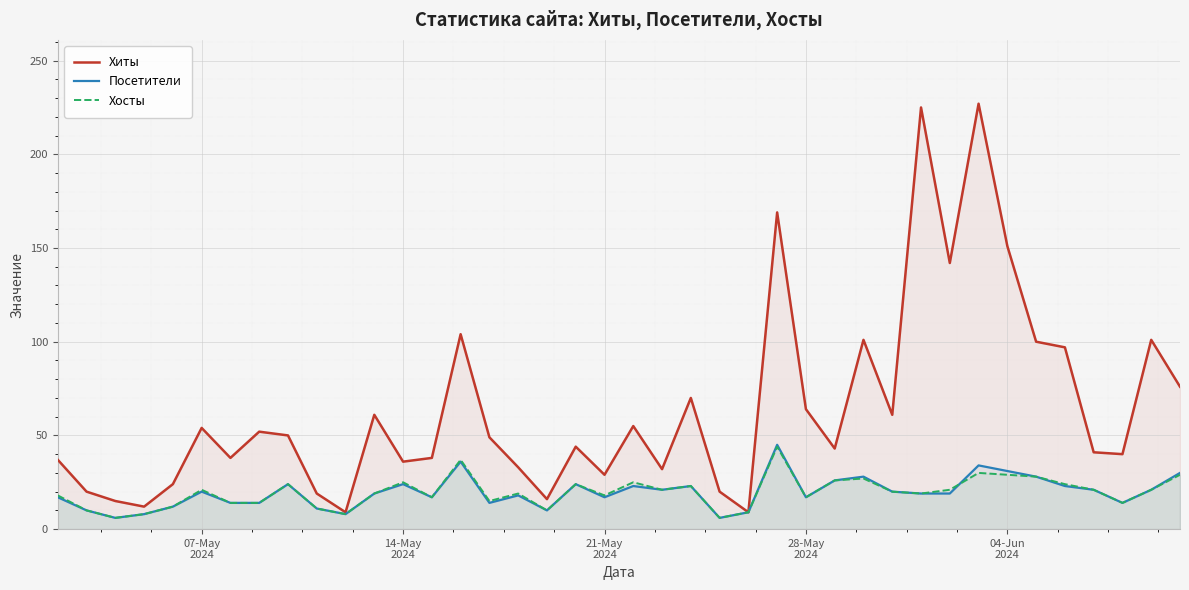

True or false: Посетители has more than 1 points higher than both neighbors.

True